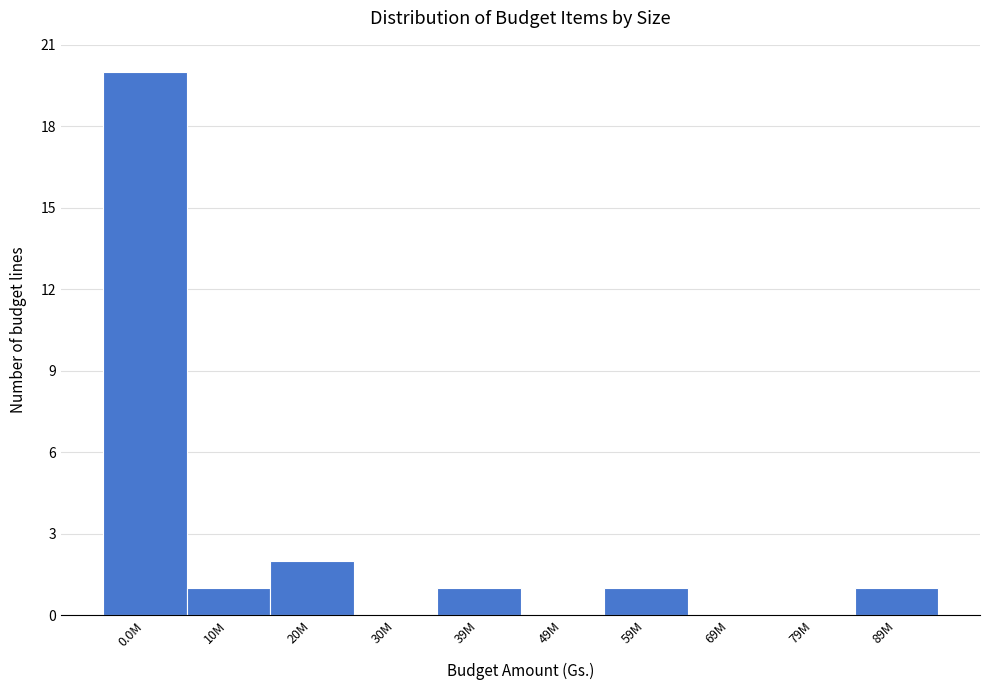

Reading right to left, transcribe all the data shown in this chart.

89M=1	79M=0	69M=0	59M=1	49M=0	39M=1	30M=0	20M=2	10M=1	0.0M=20